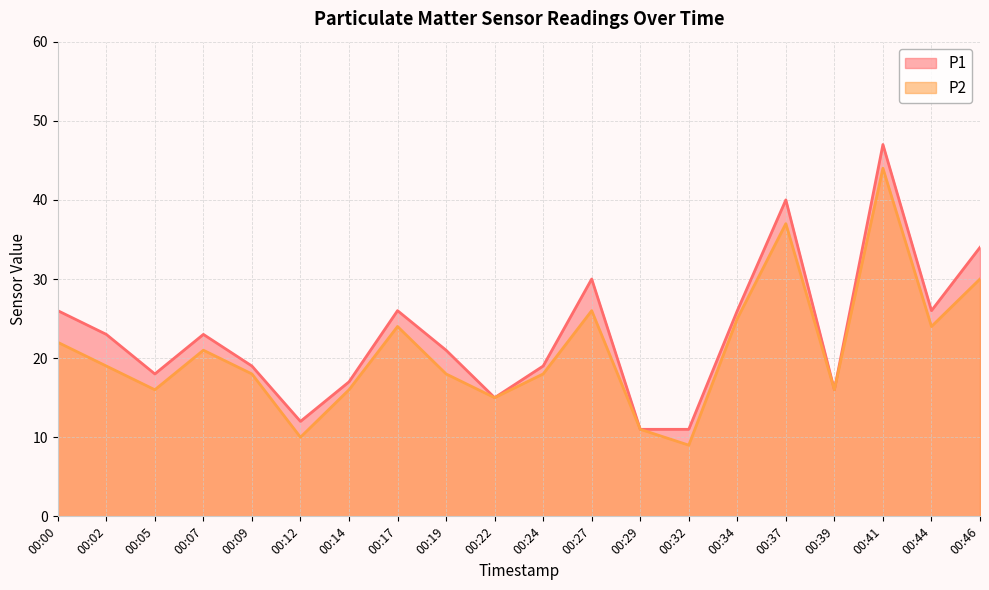

Does the chart display data point markers on the line(s)?

No